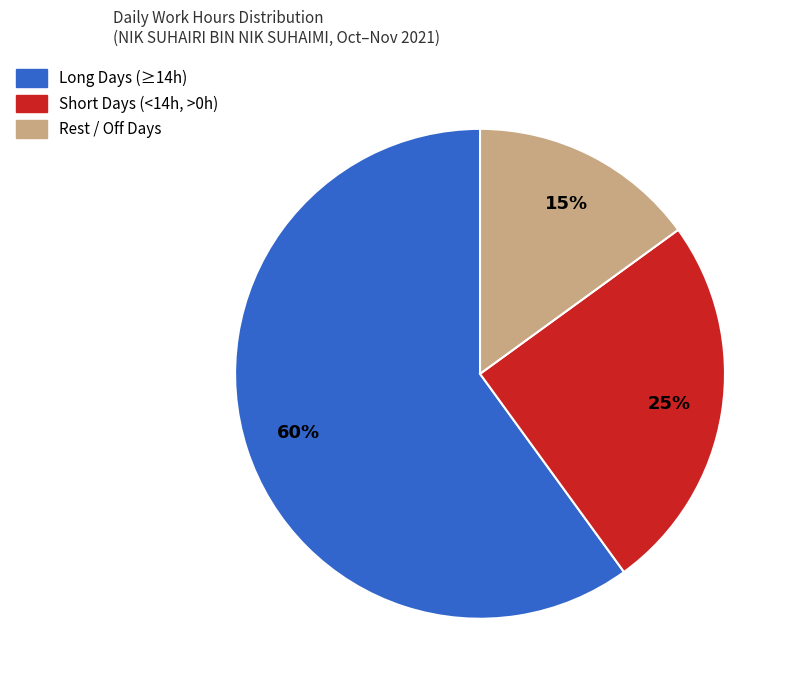

To the nearest percent, what is the difference between the largest and smallest slice percentages?

45%